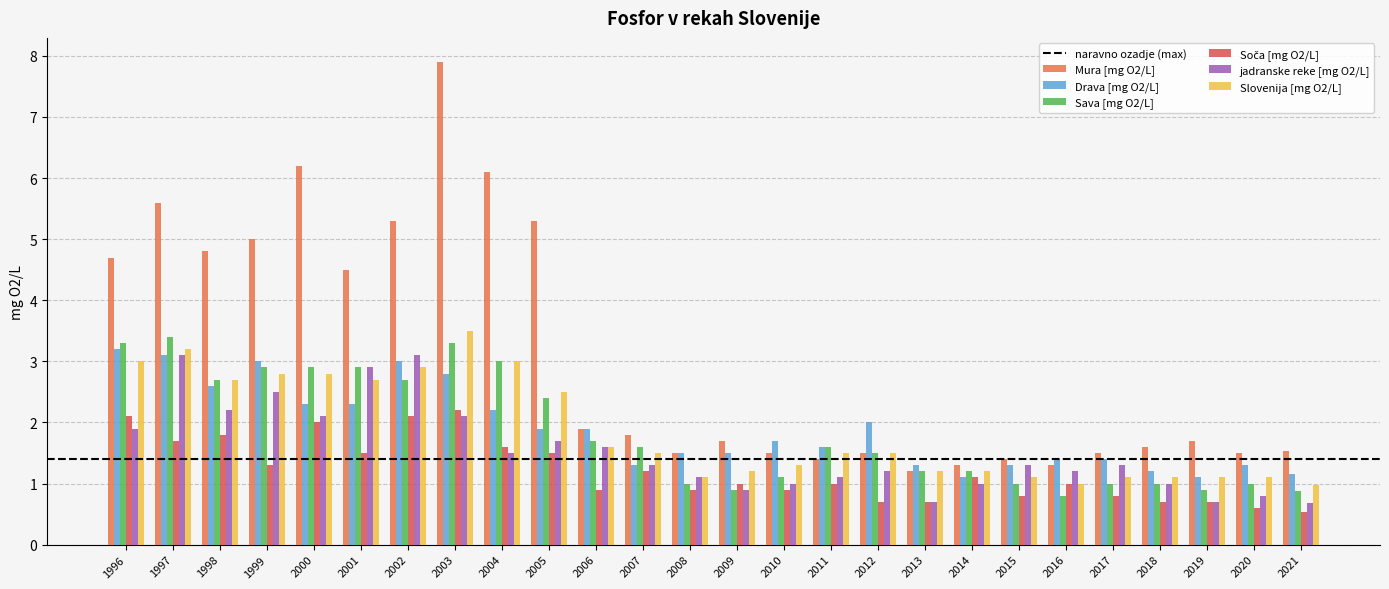

Count the number of data series in this chart.

6